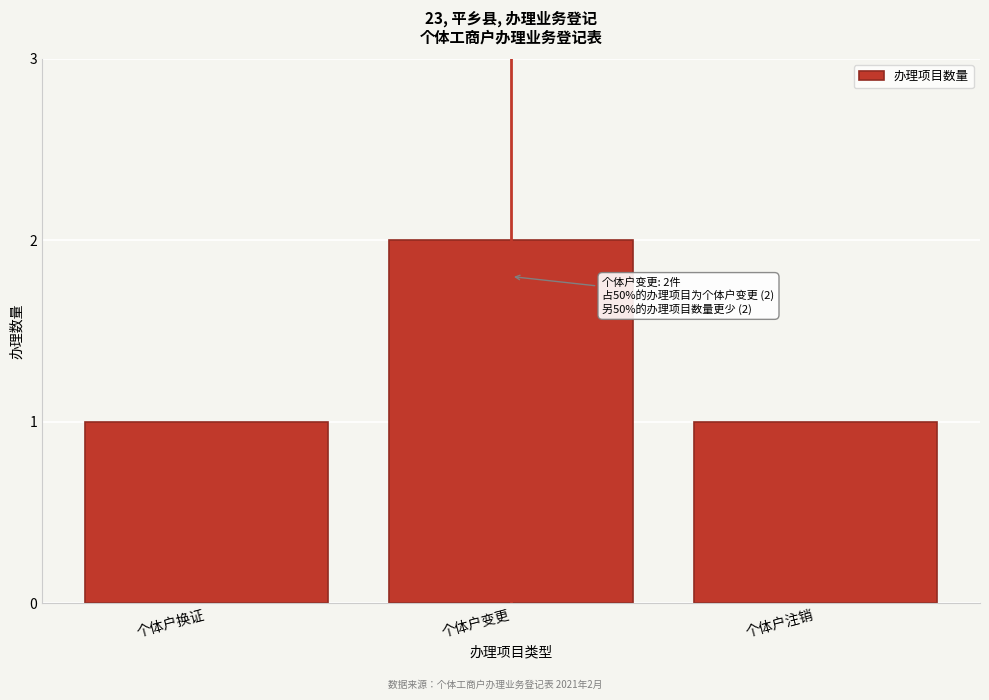

Reading left to right, transcribe all the data shown in this chart.

个体户换证=1	个体户变更=2	个体户注销=1